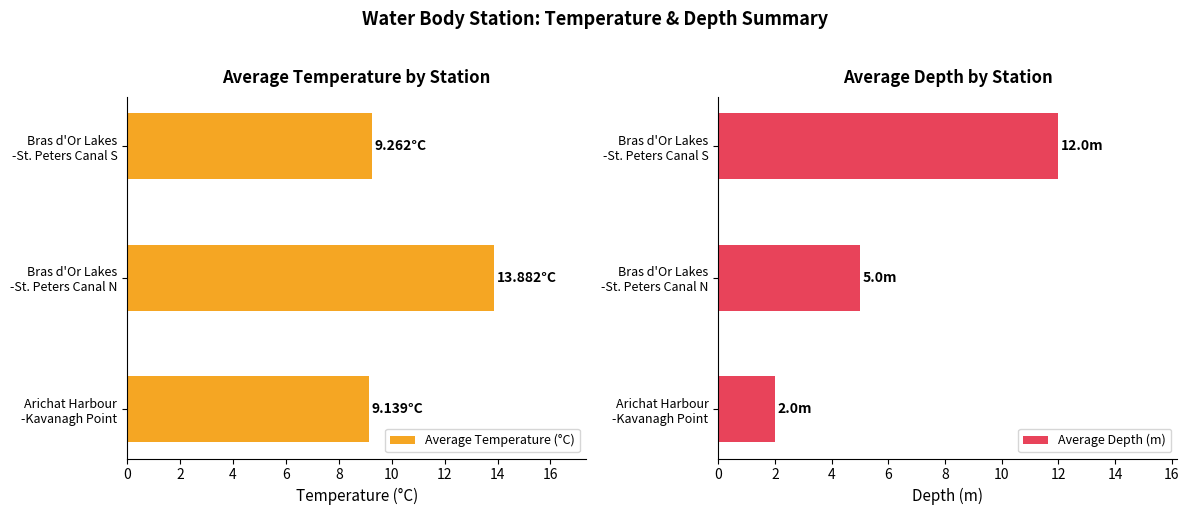

What is the average value of the Average Temperature (°C) series?

10.8